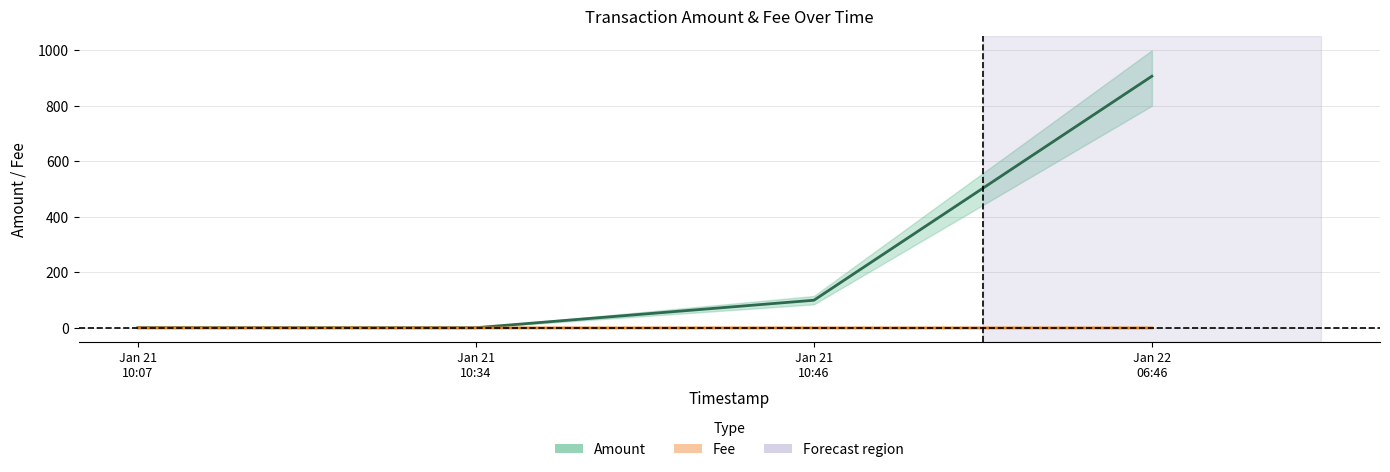

What is the difference between the highest and lowest values at Jan 21
10:46?

99.8